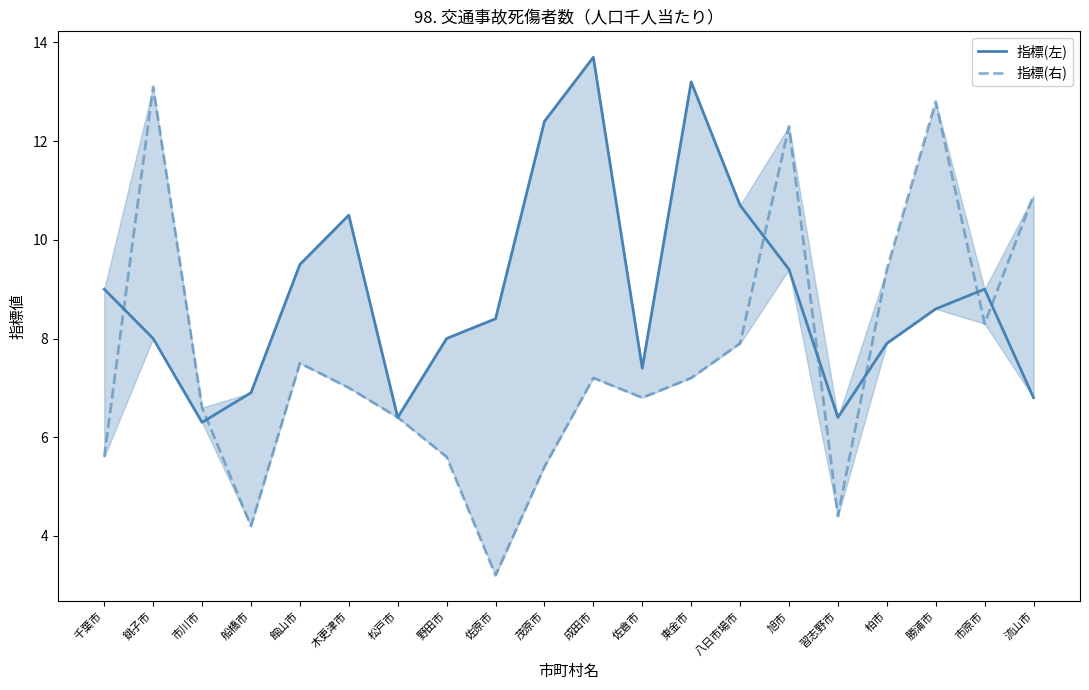

List the series in order of their peak value, lowest first.

指標(右), 指標(左)